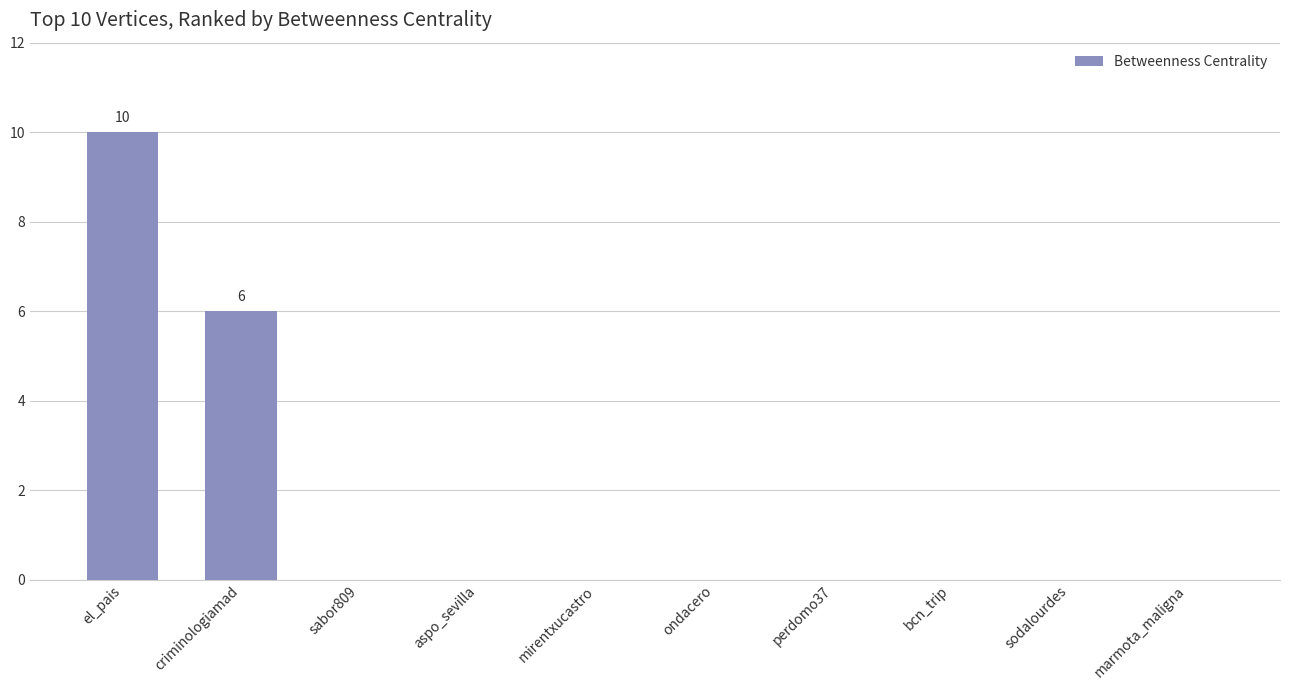

Reading left to right, transcribe all the data shown in this chart.

10	6	0	0	0	0	0	0	0	0